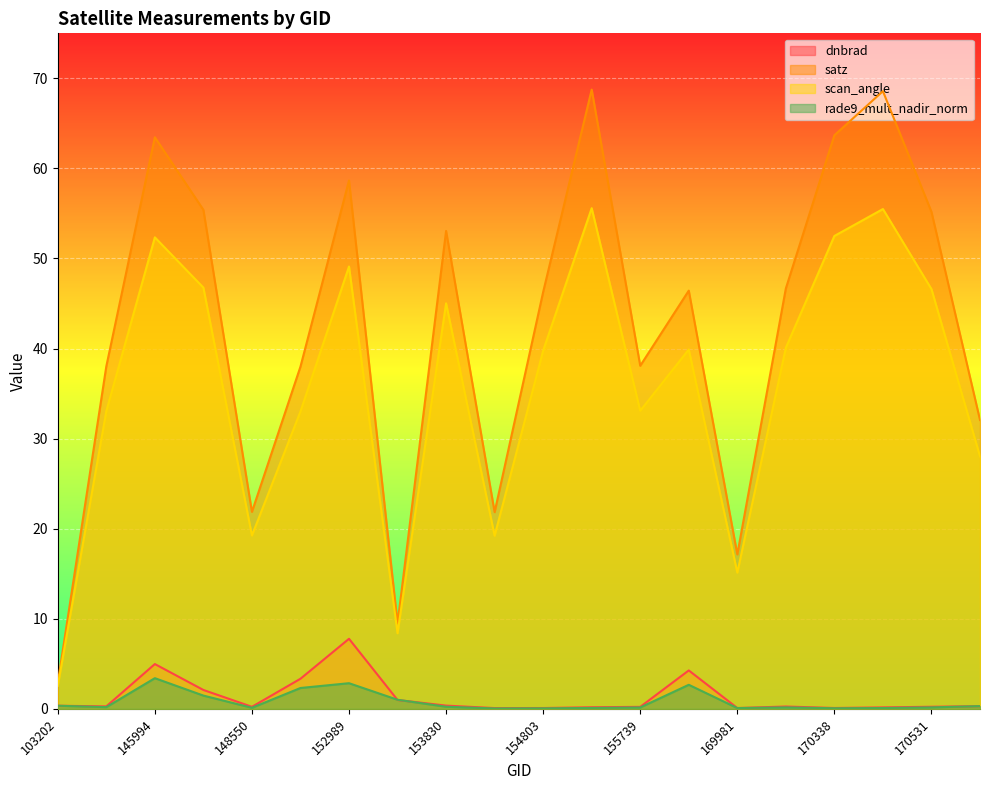

True or false: rade9_mult_nadir_norm and dnbrad cross at least once.

True